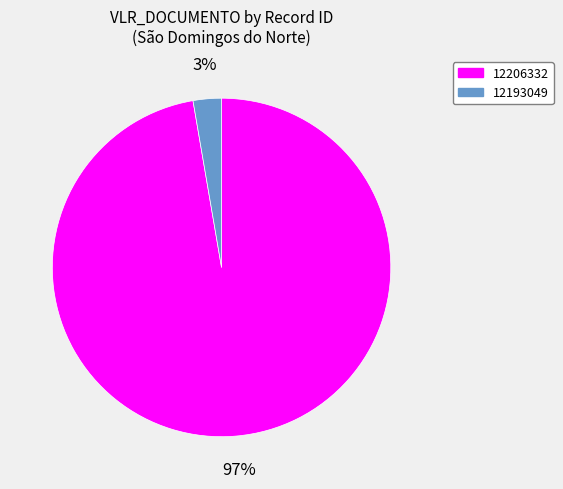

Combined, do 12193049 and 12206332 account for over 50%?

Yes